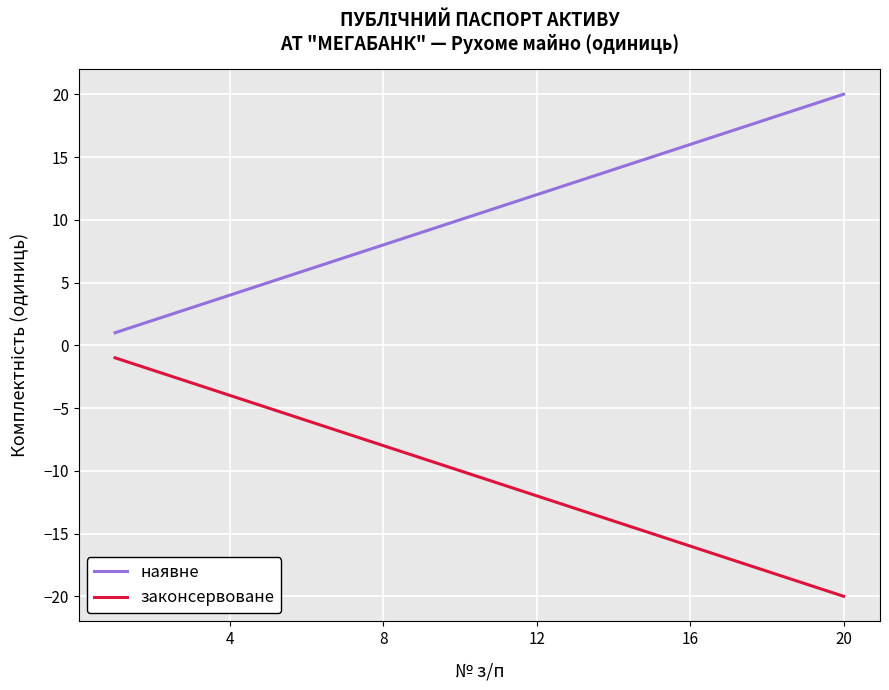

True or false: наявне and законсервоване cross at least once.

False